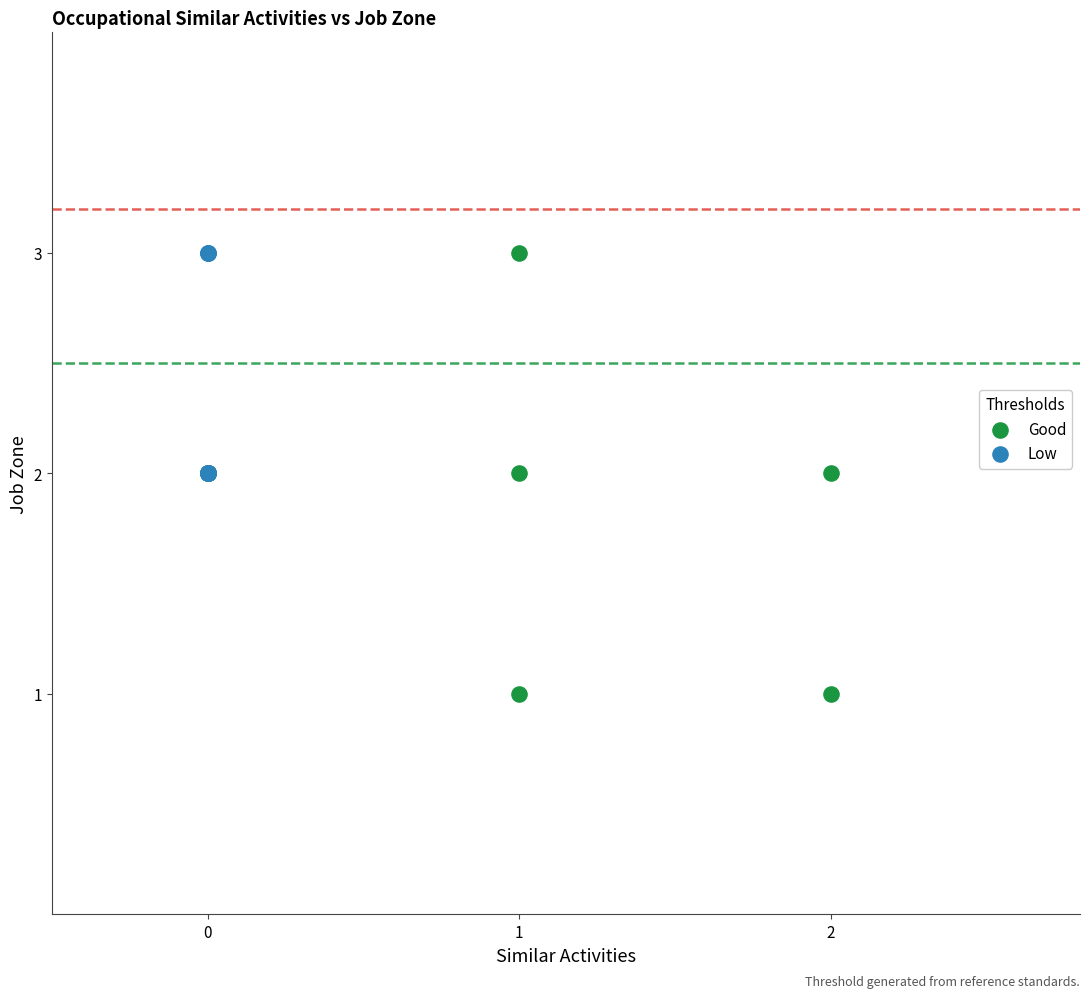

What are all the series names shown in the legend?

Good, Low